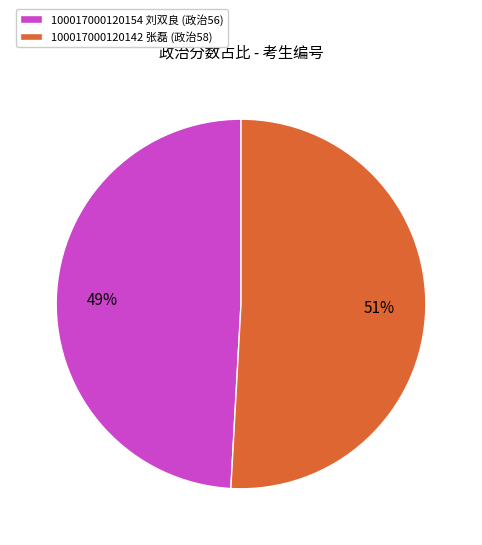

The 100017000120142 张磊 slice represents 61% of the pie. True or false?

False